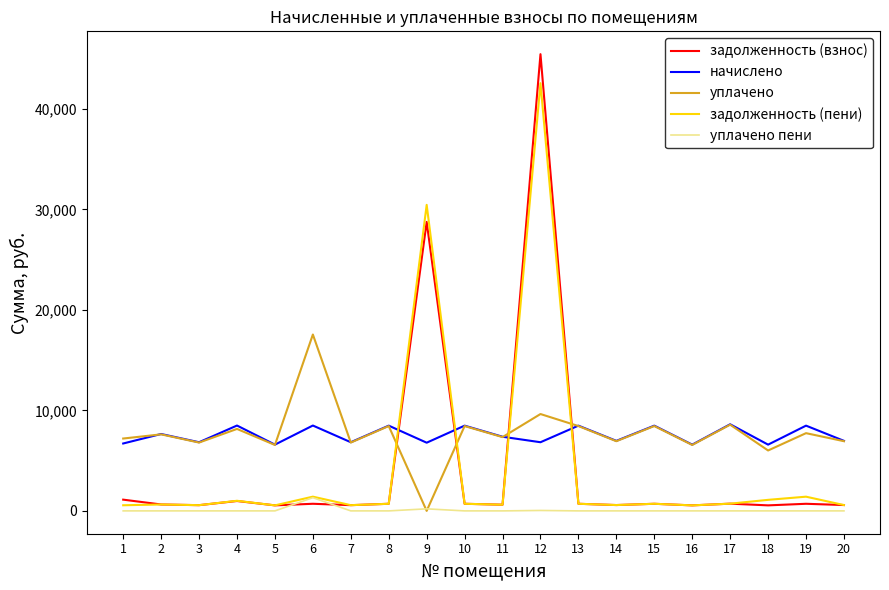

Rank the series by their maximum value, from highest to lowest.

задолженность (взнос), задолженность (пени), уплачено, начислено, уплачено пени